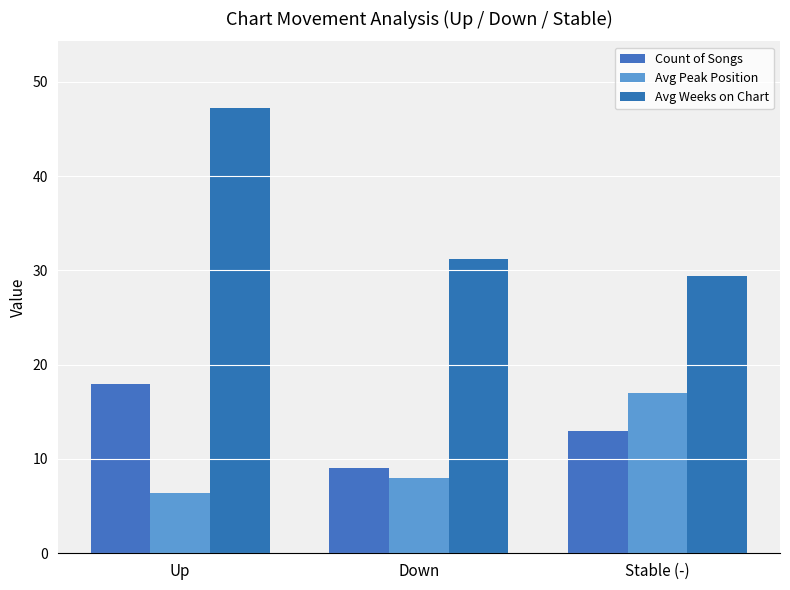

What is the difference between the Avg Weeks on Chart values at Stable (-) and Down?

1.8